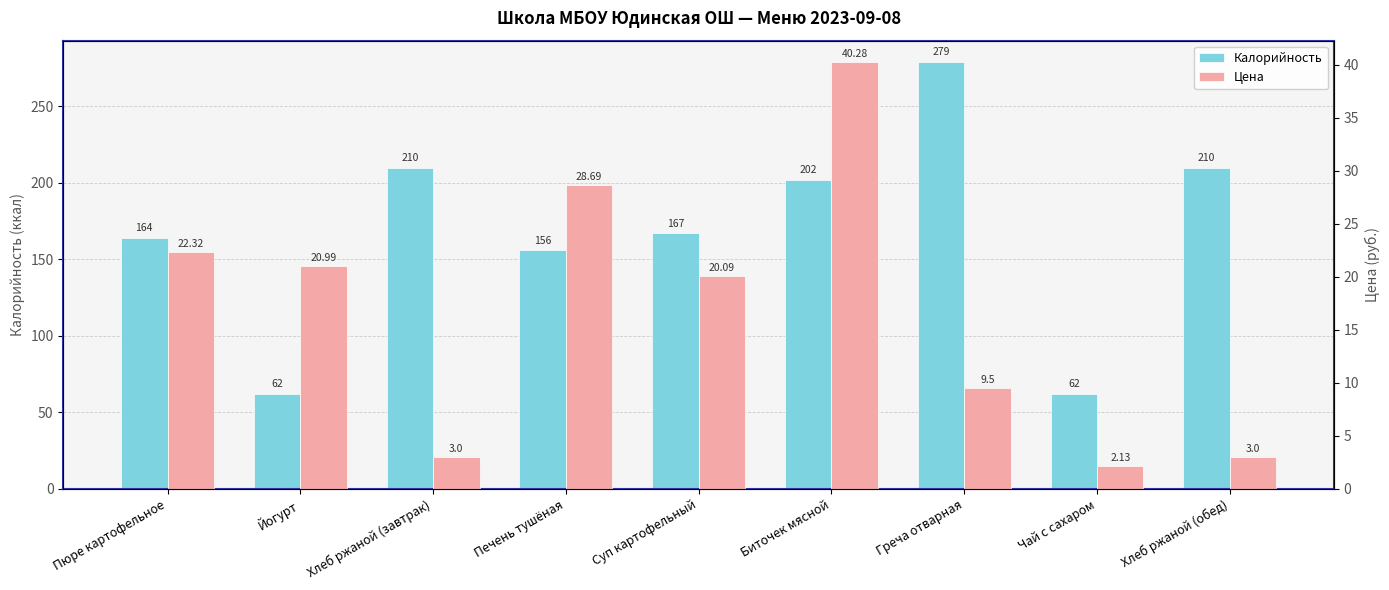

Rank the series at Биточек мясной from lowest to highest value.

Цена, Калорийность